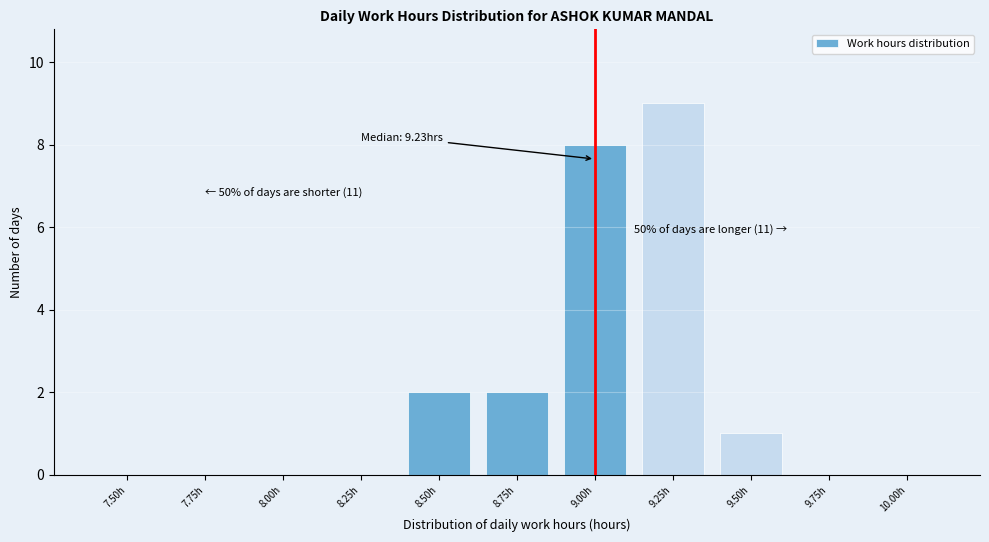

Reading left to right, transcribe all the data shown in this chart.

7.50h=0	7.75h=0	8.00h=0	8.25h=0	8.50h=2	8.75h=2	9.00h=8	9.25h=9	9.50h=1	9.75h=0	10.00h=0